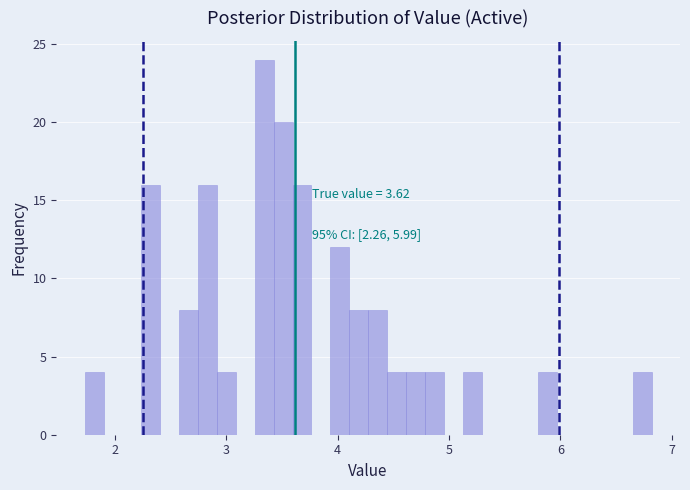

Read against the x-axis, roughly where is the centre of the tallest bar?

3.3